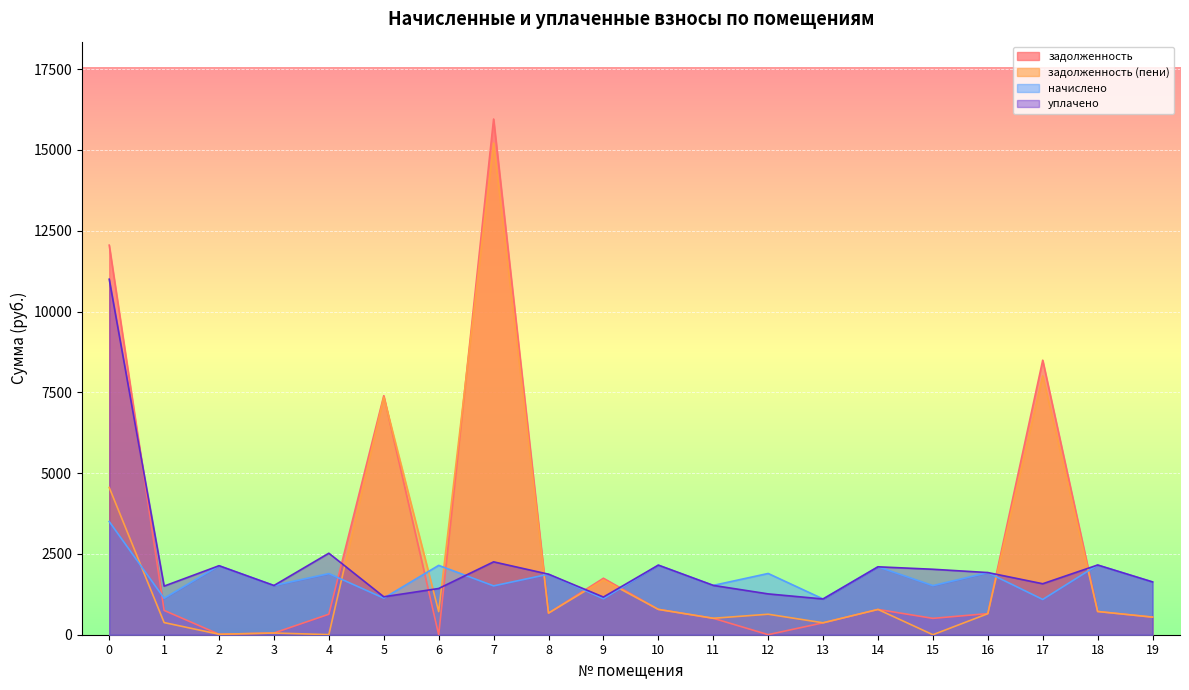

The задолженность series shows 508.8 at 11. True or false?

True